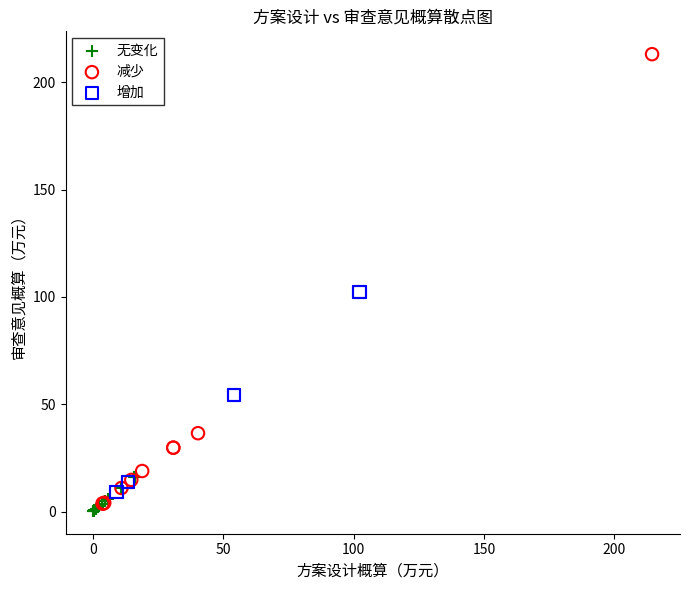

Which series has the largest Y range (max minus min)?

减少